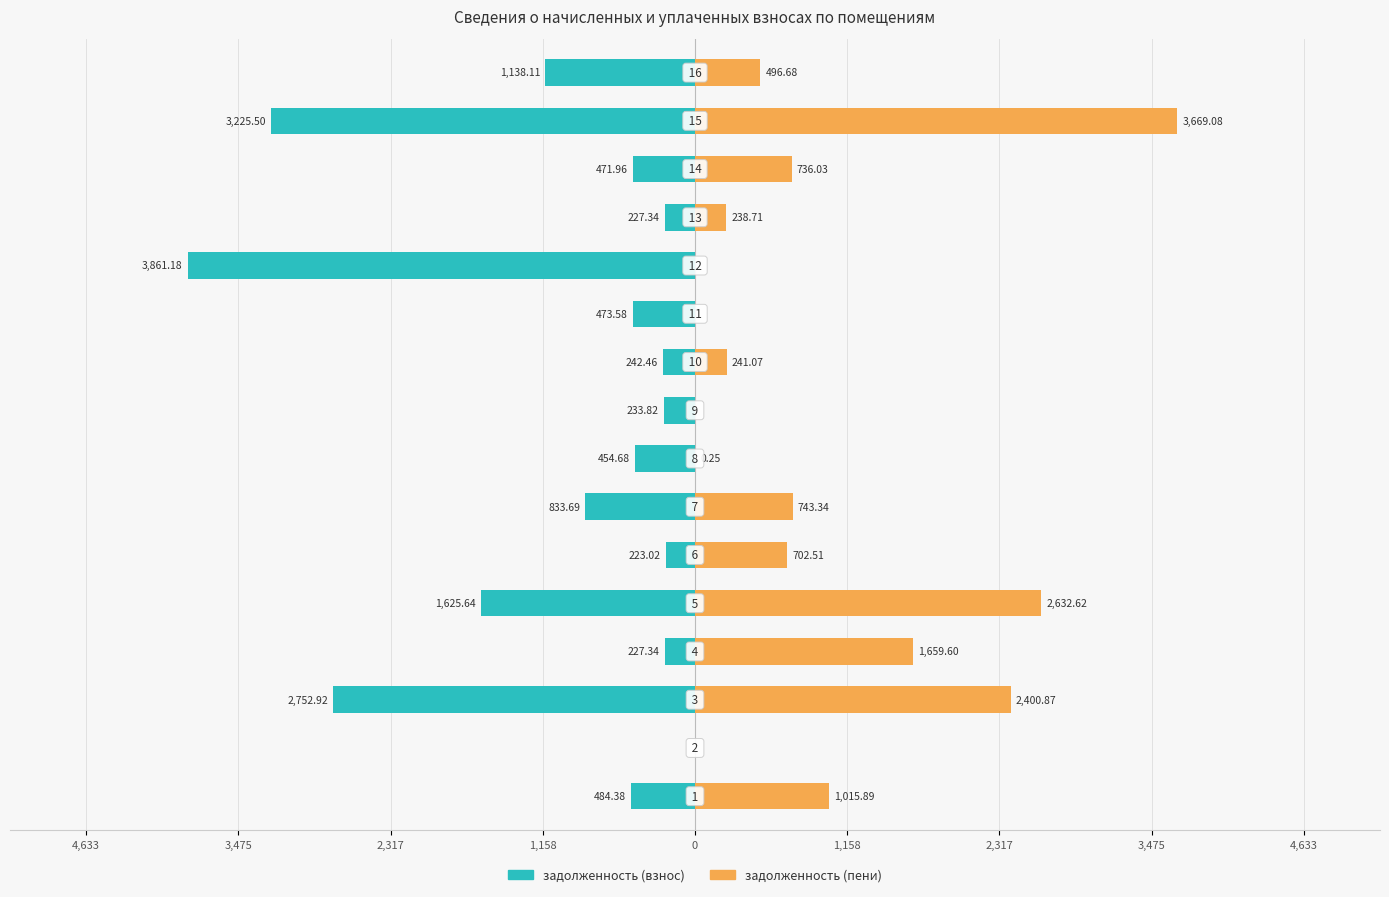

What is the sum of all задолженность (пени) values?

14536.6